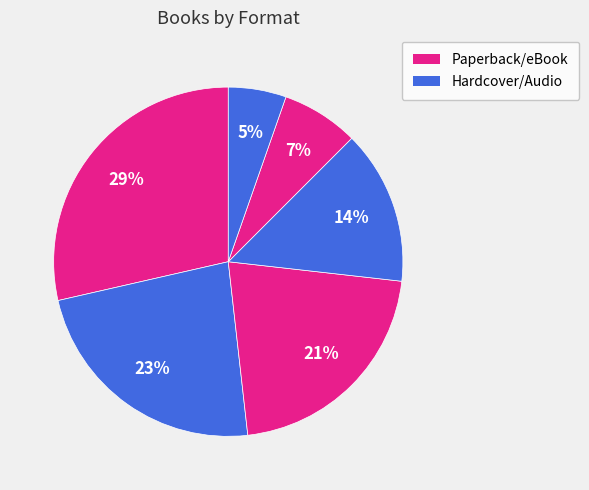

How many segments does this pie chart have?

6